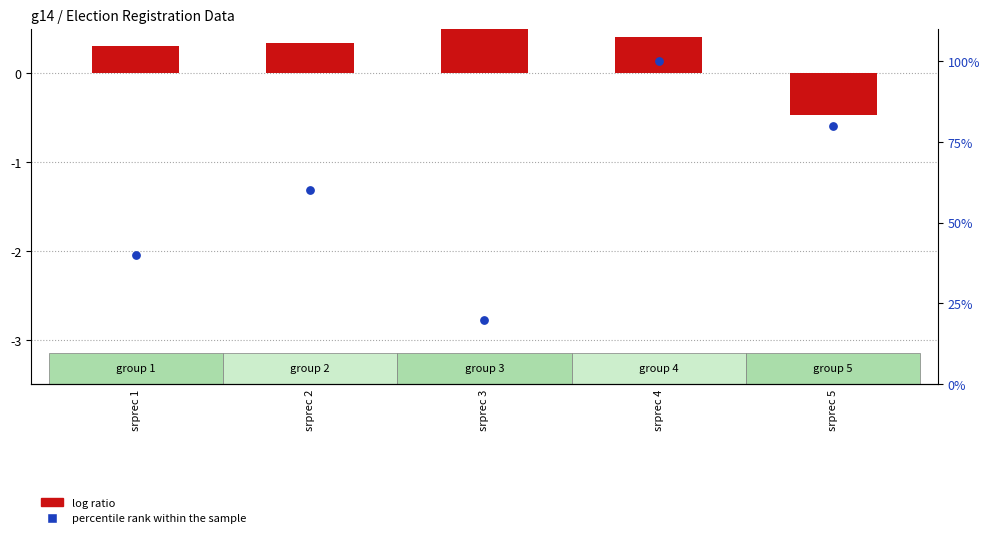

Which series has the widest spread of Y values?

percentile rank within the sample